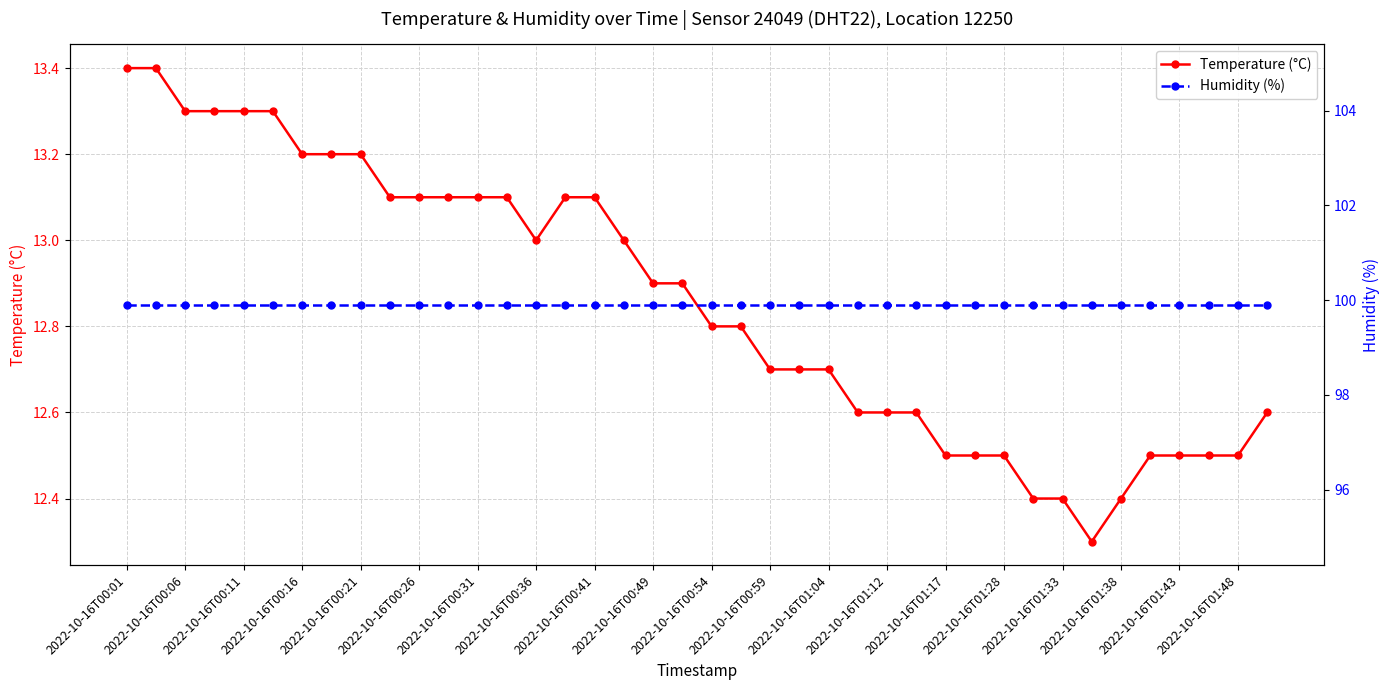

Reading right to left, extract all data points from this chart.

Temperature (°C): 12.6	12.5	12.5	12.5	12.5	12.4	12.3	12.4	12.4	12.5	12.5	12.5	12.6	12.6	12.6	12.7	12.7	12.7	12.8	12.8	12.9	12.9	13.0	13.1	13.1	13.0	13.1	13.1	13.1	13.1	13.1	13.2	13.2	13.2	13.3	13.3	13.3	13.3	13.4	13.4
Humidity (%): 99.9	99.9	99.9	99.9	99.9	99.9	99.9	99.9	99.9	99.9	99.9	99.9	99.9	99.9	99.9	99.9	99.9	99.9	99.9	99.9	99.9	99.9	99.9	99.9	99.9	99.9	99.9	99.9	99.9	99.9	99.9	99.9	99.9	99.9	99.9	99.9	99.9	99.9	99.9	99.9